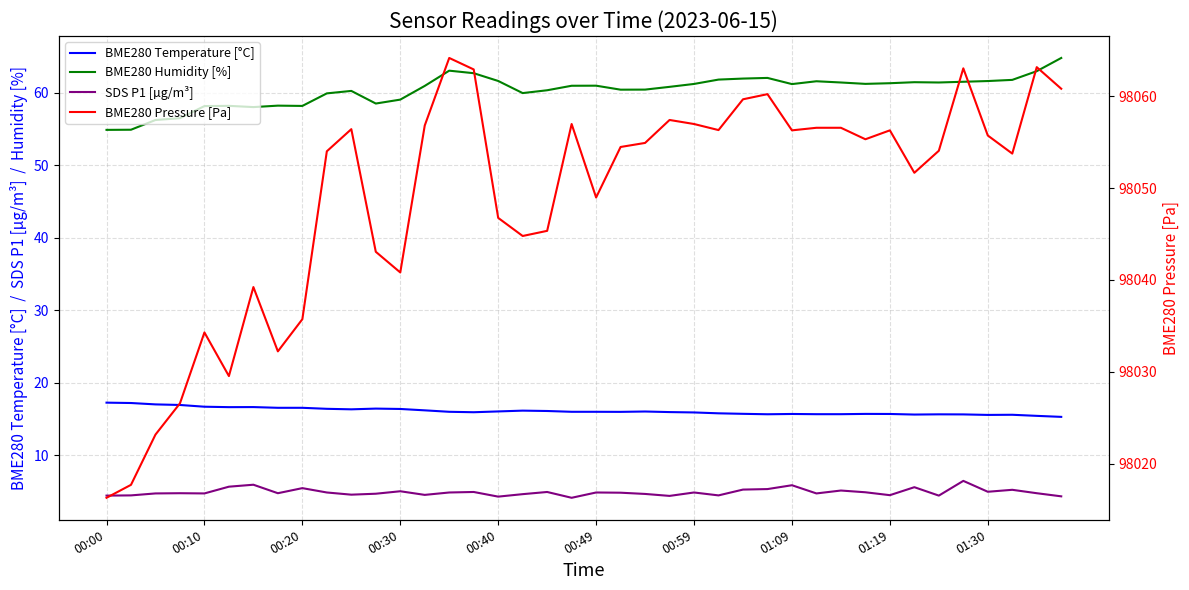

What is the value of the BME280 Pressure [Pa] point at the 39th from the left?

98063.2